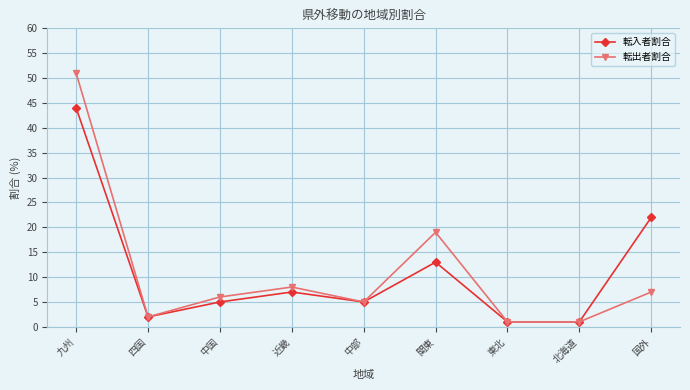

Reading right to left, extract all data points from this chart.

転入者割合: 国外=22	北海道=1	東北=1	関東=13	中部=5	近畿=7	中国=5	四国=2	九州=44
転出者割合: 国外=7	北海道=1	東北=1	関東=19	中部=5	近畿=8	中国=6	四国=2	九州=51